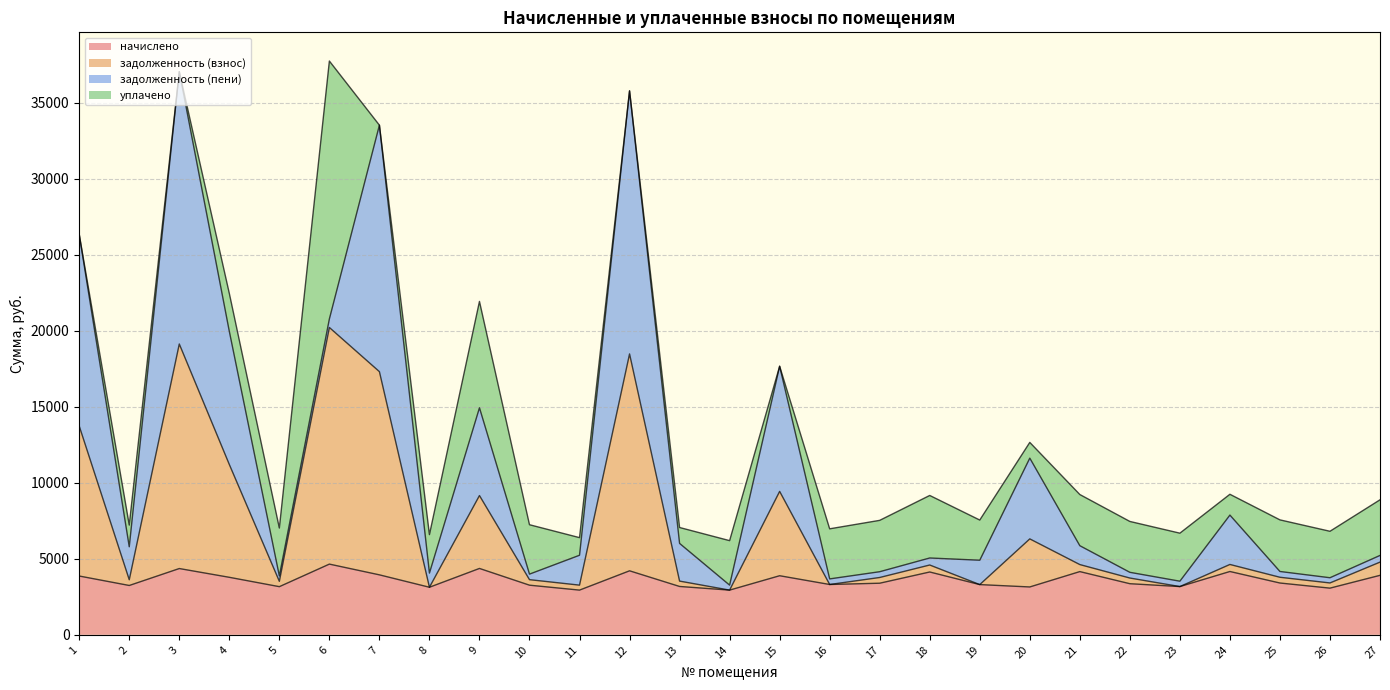

At how many categories does at least one series exceed 11734?

5